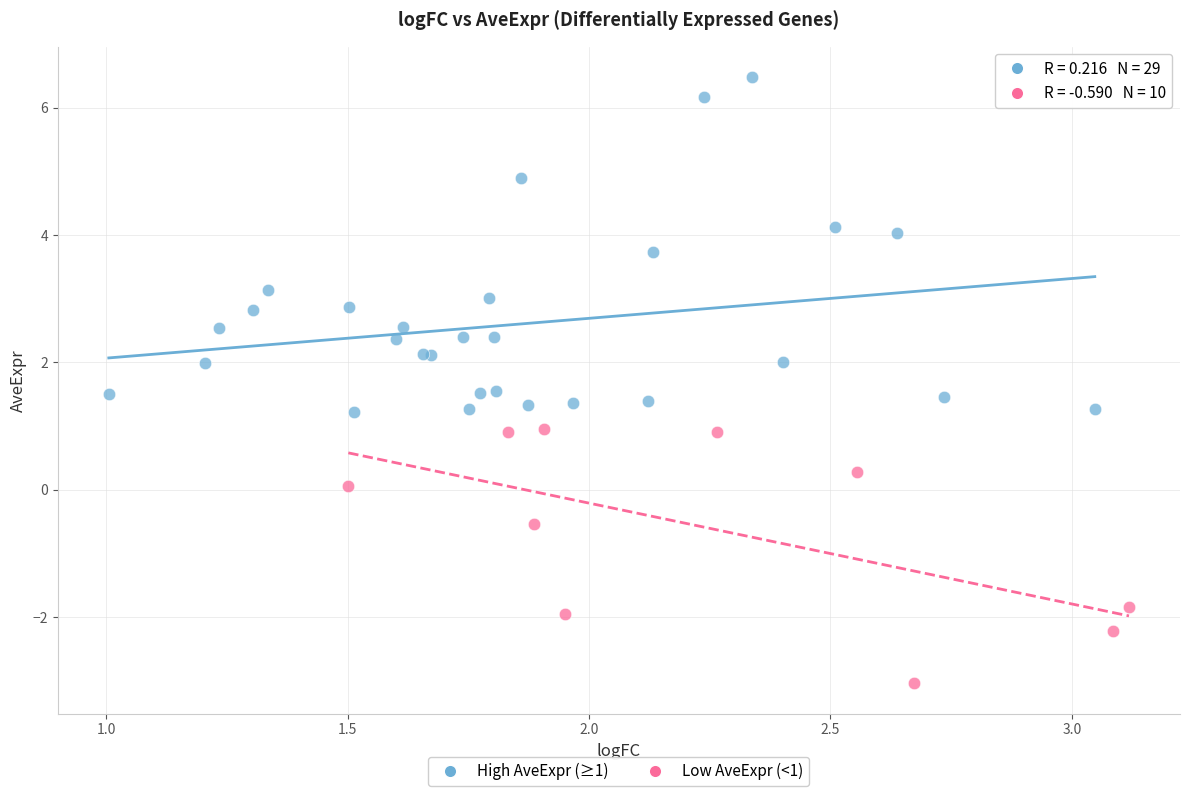

Which series has the widest spread of Y values?

High AveExpr (≥1)